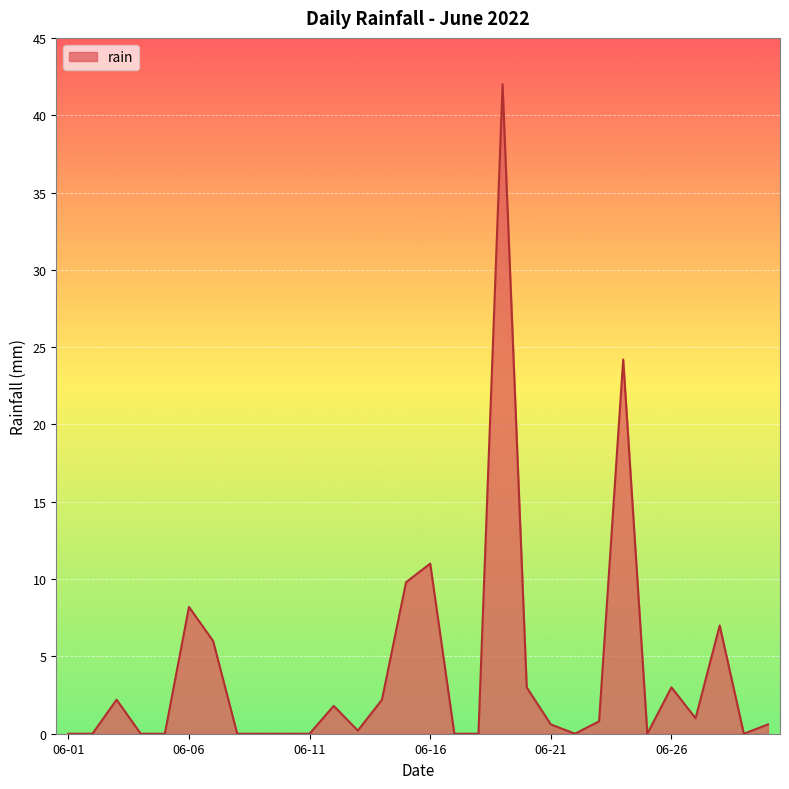

What is the difference between the maximum and minimum values?

42.0